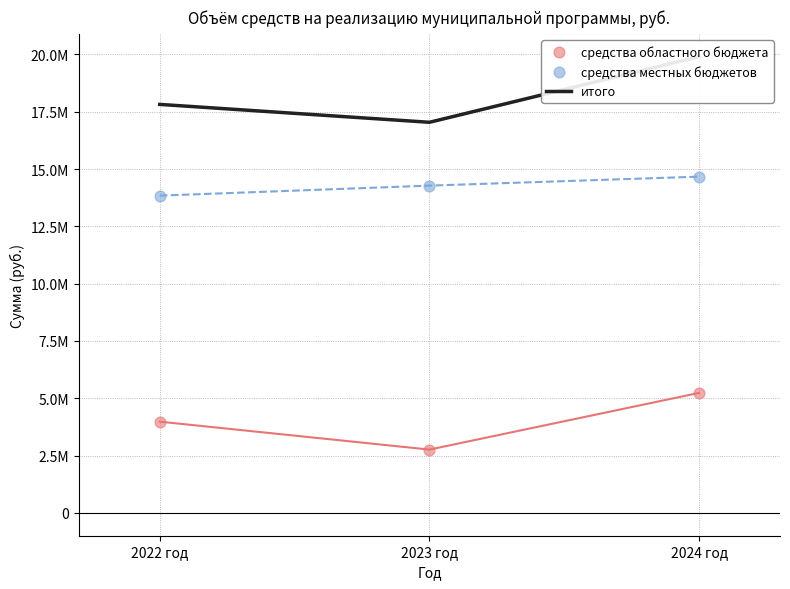

At which category is the sum across all series the highest?

2024 год